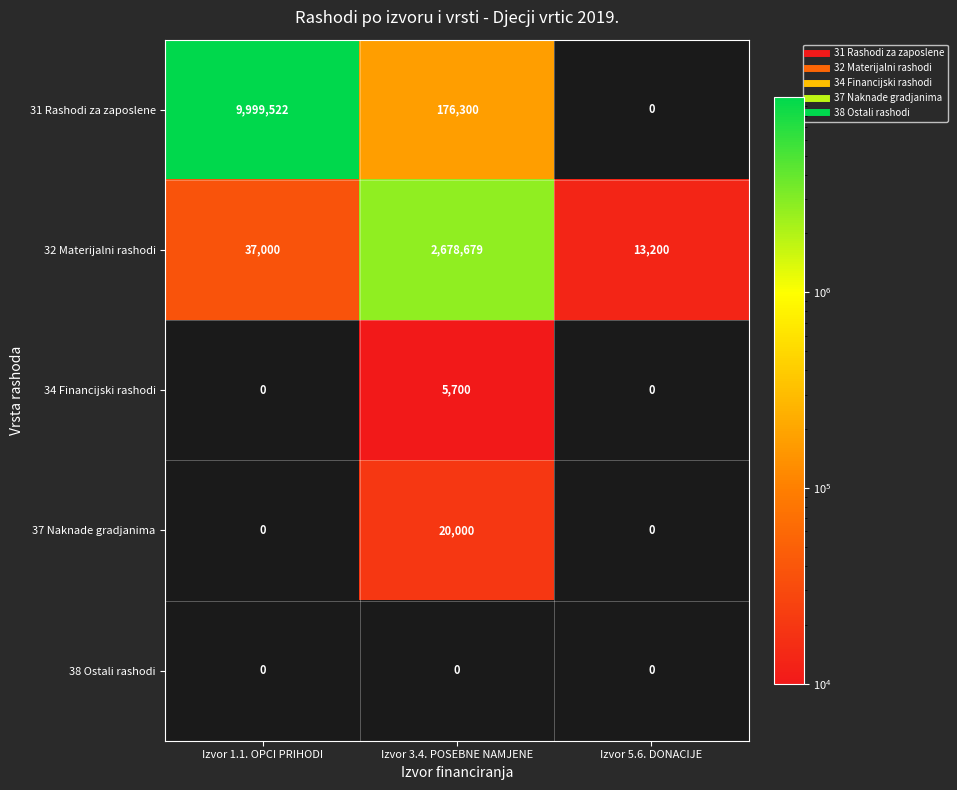

At which category is the sum across all series the highest?

Izvor 1.1. OPCI PRIHODI